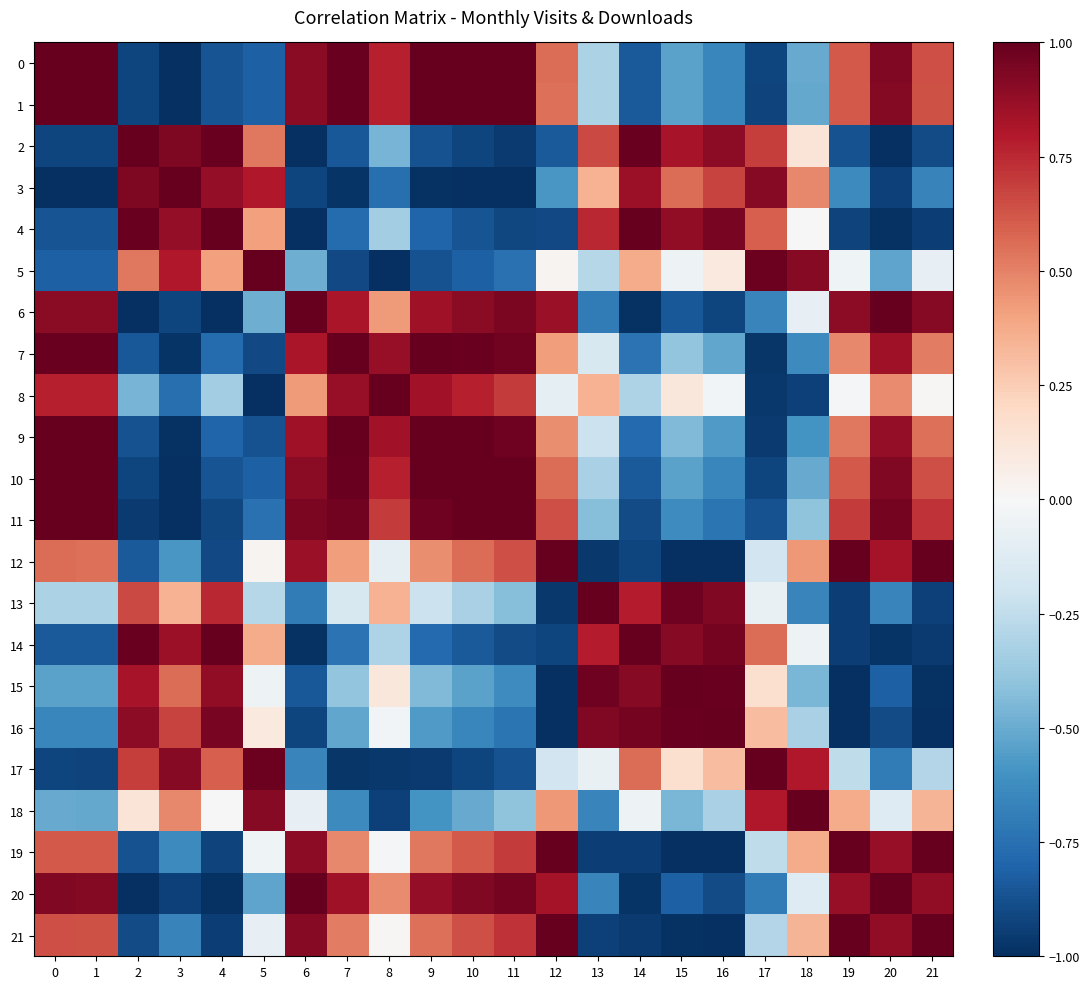

List the series in order of their peak value, highest first.

0, 1, 2, 3, 4, 5, 6, 7, 8, 9, 10, 11, 12, 13, 14, 15, 16, 17, 18, 19, 20, 21